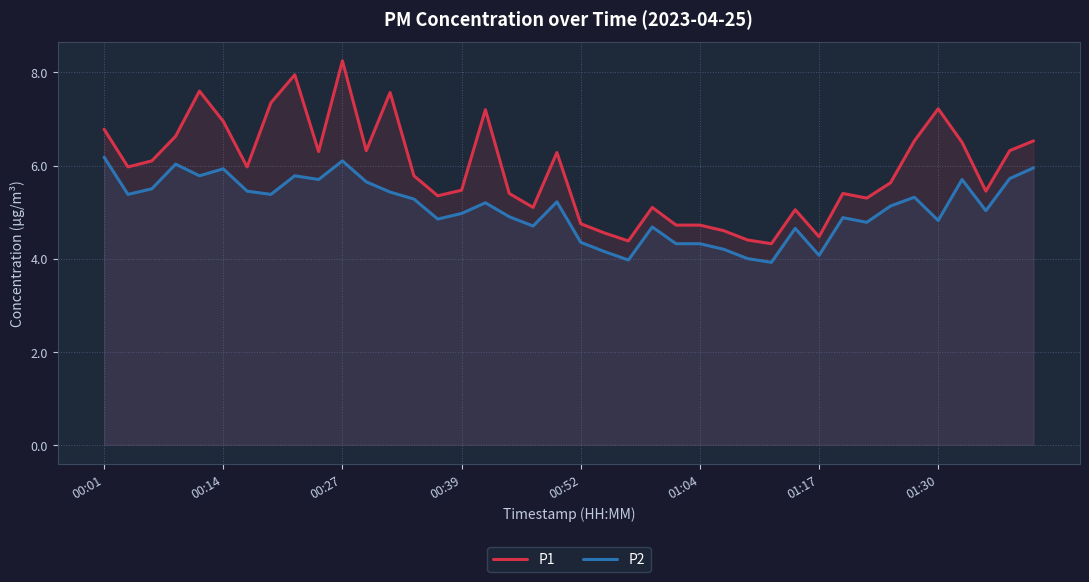

What is the value of the P2 point at the 21st from the left?

4.3